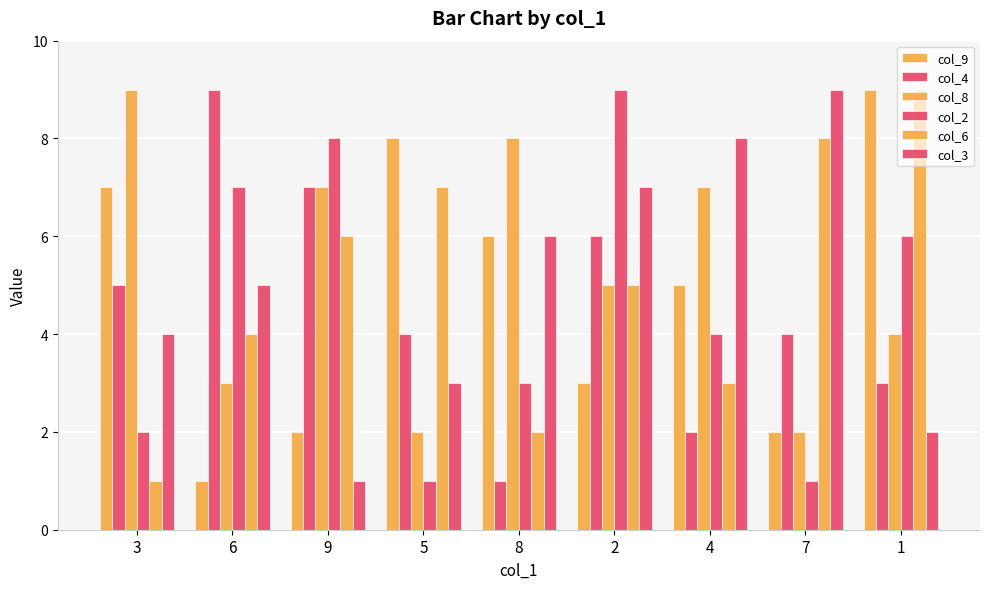

What is the value of the col_4 bar at the 6th from the left?

6